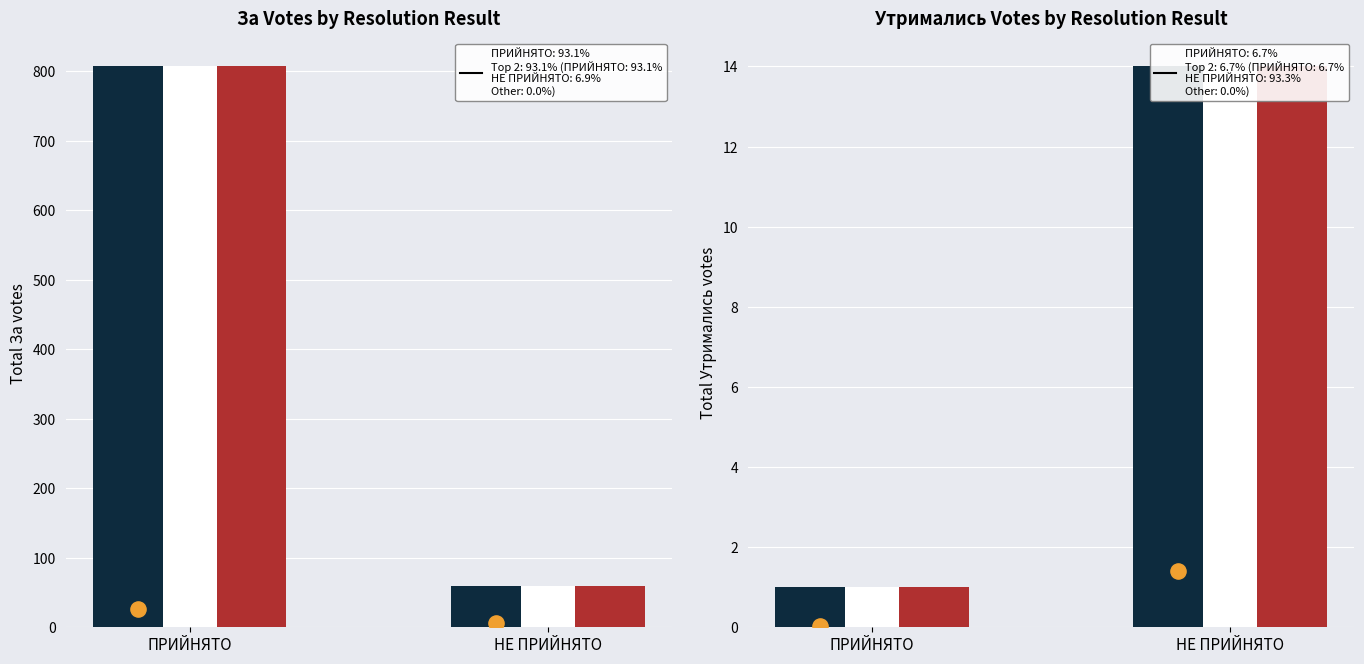

Which series has the largest Y range (max minus min)?

Total За votes